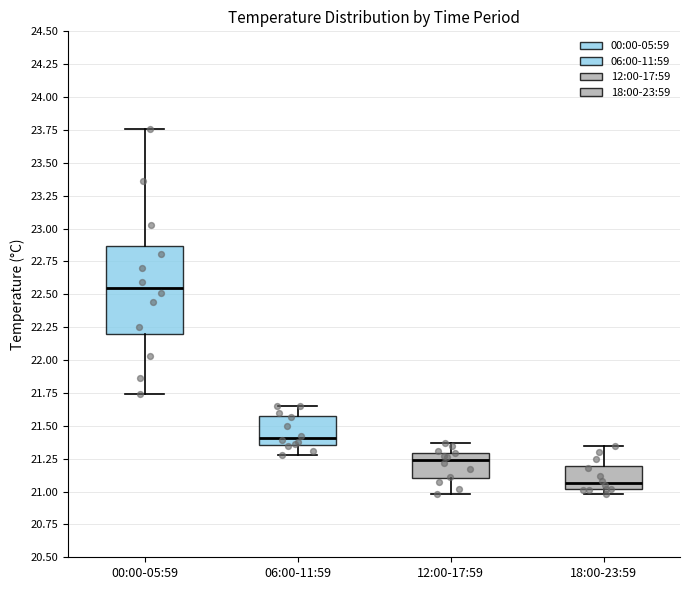

Reading left to right, transcribe this box plot: for each box, give where its median line is, the range the box spans, and where its two whiskers end, as read against the y-axis. The values are not printed on the chart, so give them approximately, as read against the axis.

00:00-05:59: median 22.55, box 22.20 to 22.85, whiskers 21.75 to 23.75
06:00-11:59: median 21.40, box 21.35 to 21.60, whiskers 21.30 to 21.65
12:00-17:59: median 21.25, box 21.10 to 21.30, whiskers 21.00 to 21.35
18:00-23:59: median 21.05, box 21.00 to 21.20, whiskers 21.00 (just below the box's lower edge) to 21.35